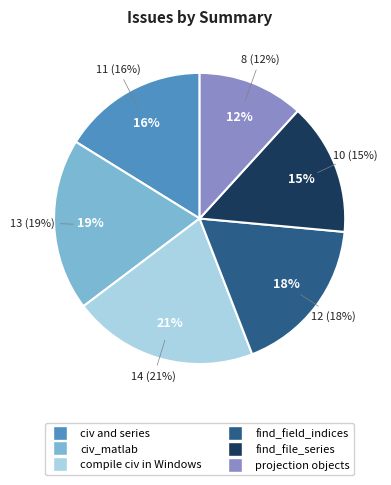

What is the smallest slice in the pie chart?

projection objects